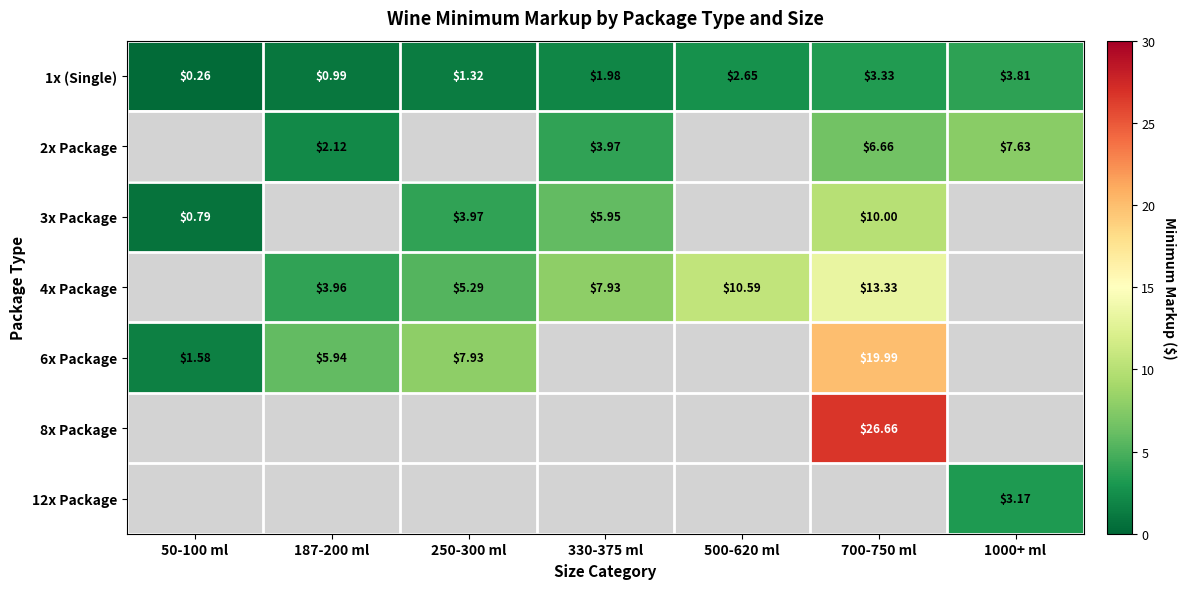

Is the value of 12x Package at 1000+ ml greater than the value of 6x Package at 50-100 ml?

Yes